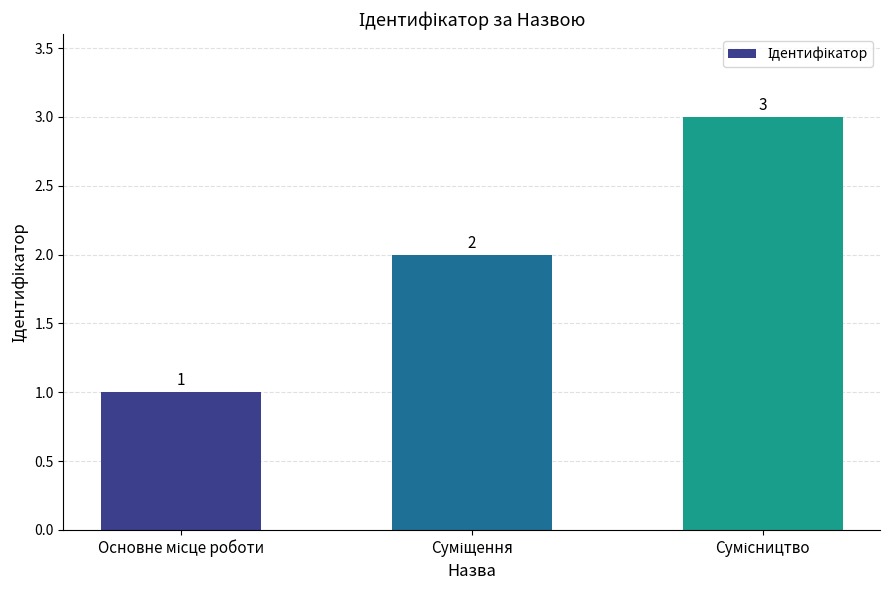

What is the value of the 3rd bar from the left?

3